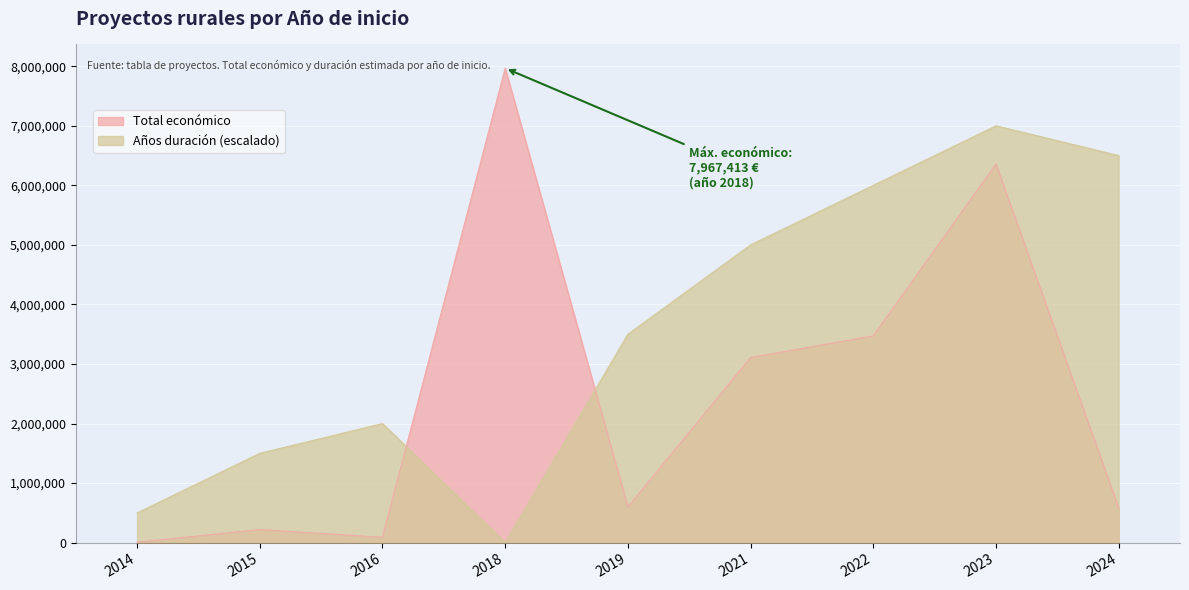

Reading right to left, what are all the values shown in this chart?

2024=585914	2023=6357762	2022=3472215	2021=3108400	2019=599605	2018=7967413	2016=90081	2015=219515	2014=7200